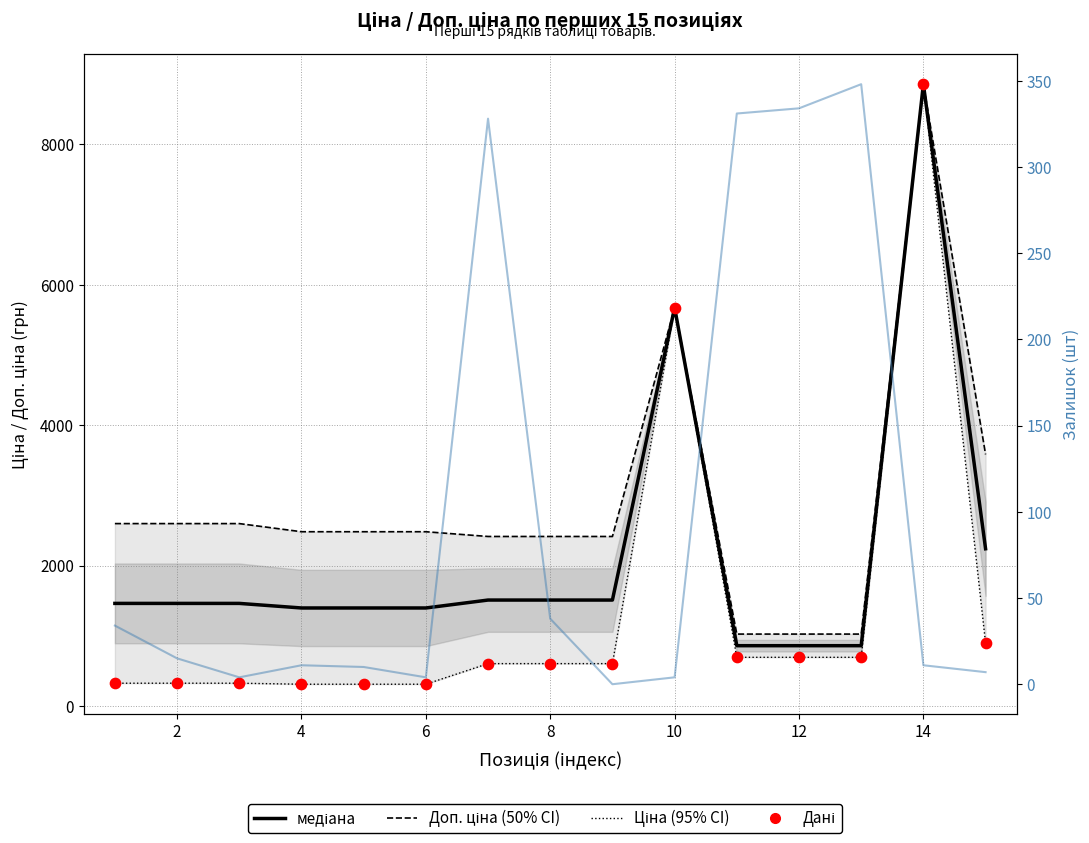

Which series has the largest total across all categories?

Доп. ціна (50% CI)